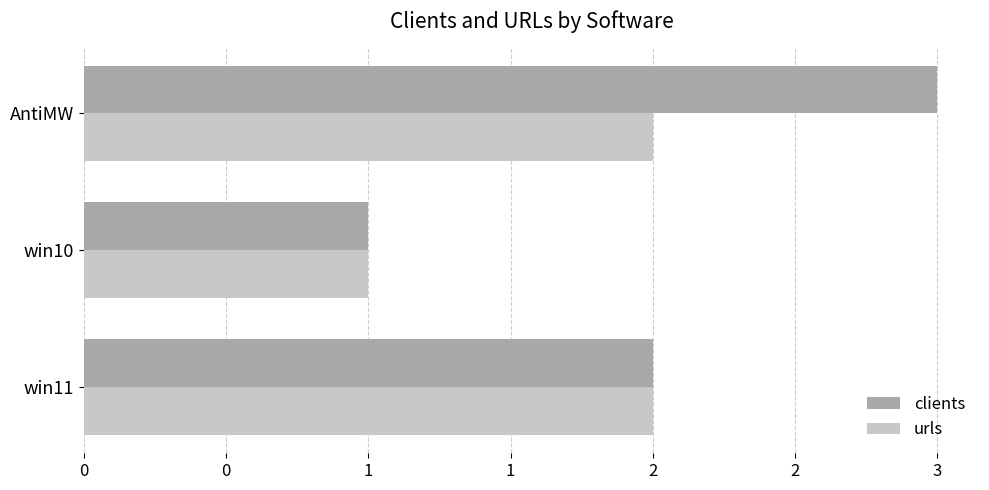

Rank the series by their average value, from highest to lowest.

clients, urls